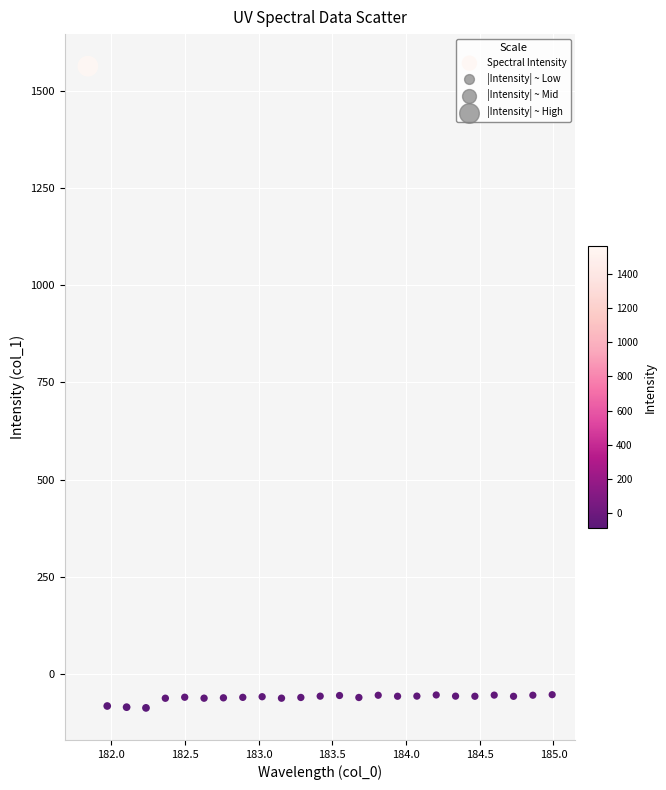

What is the range of X values (max minus min)?

3.1